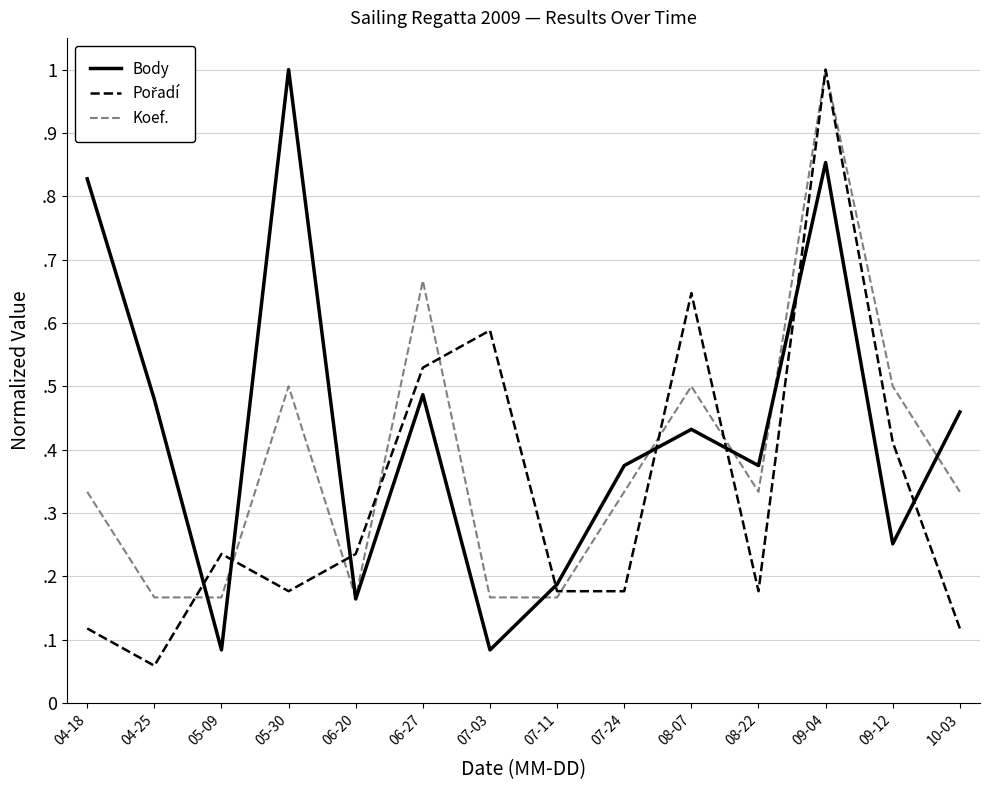

Does the chart display data point markers on the line(s)?

No